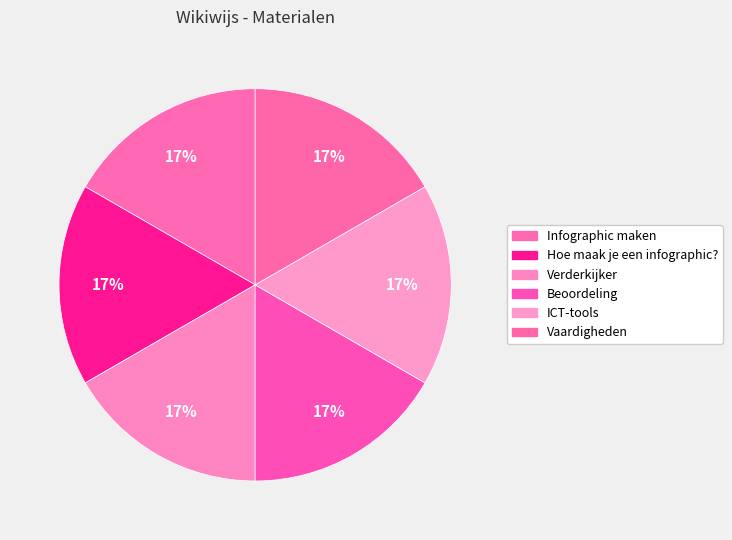

Is it true that Beoordeling is 3% of the pie?

False